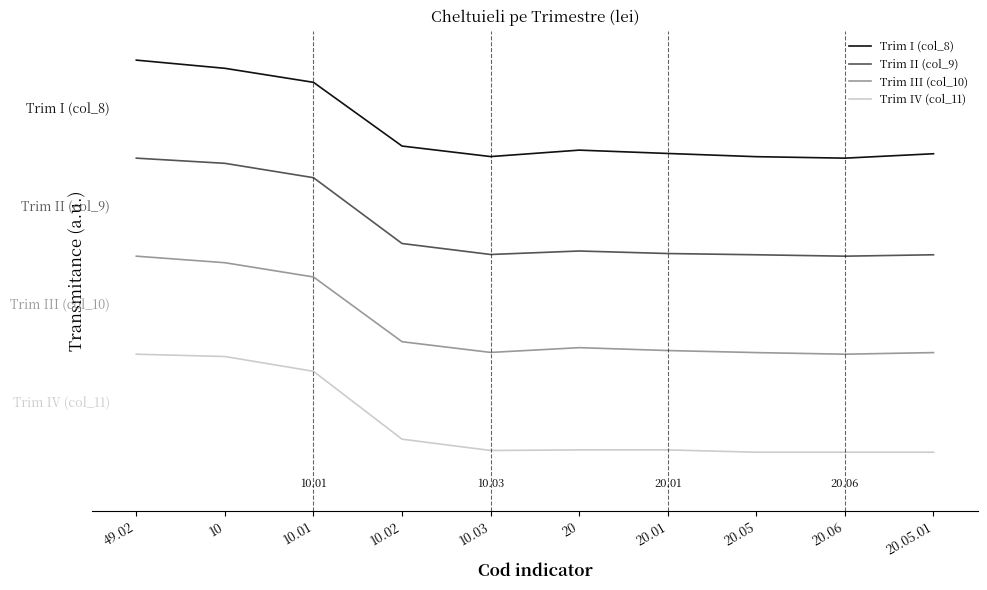

The value of Trim III (col_10) at 10.02 is 1.1. True or false?

True